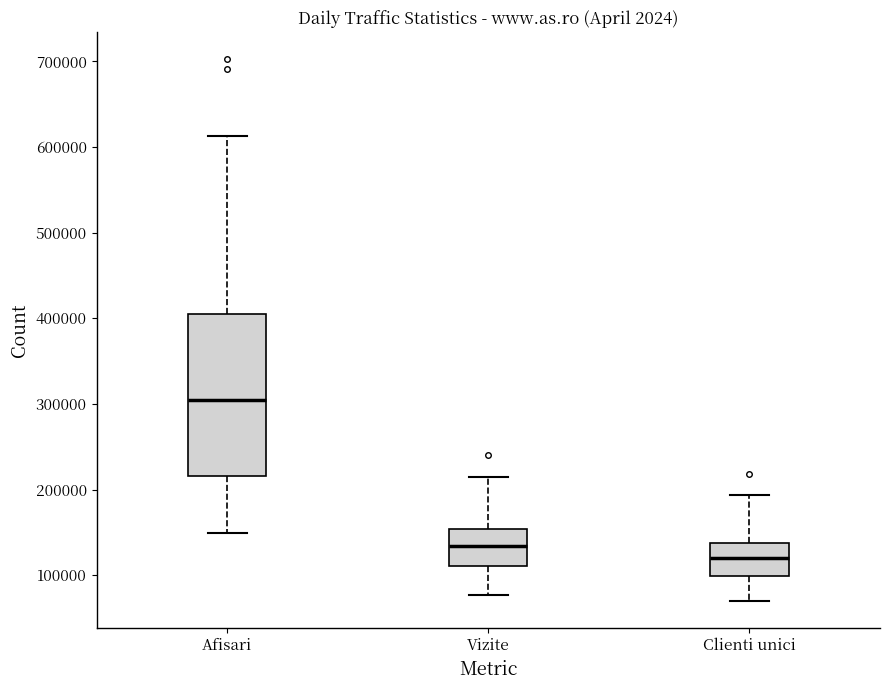

Reading left to right, transcribe this box plot: for each box, give where its median line is, the range the box spans, and where its two whiskers end, as read against the y-axis. The values are not printed on the chart, so give them approximately, as read against the axis.

Afisari: median 300000, box 220000 to 400000, whiskers 150000 to 610000
Vizite: median 130000, box 110000 to 150000, whiskers 80000 to 210000
Clienti unici: median 120000, box 100000 to 140000, whiskers 70000 to 190000